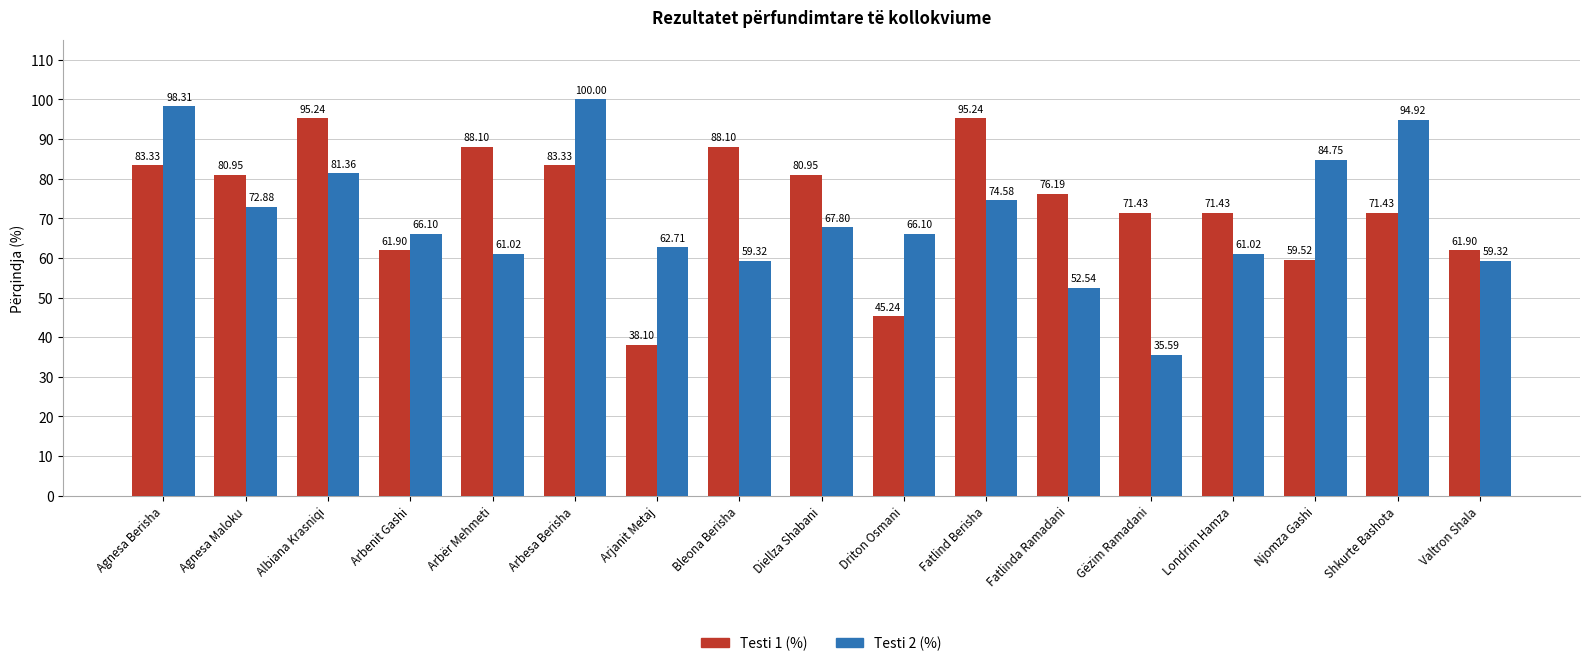

True or false: Testi 1 (%) has a value of 88.1 at Bleona Berisha.

True